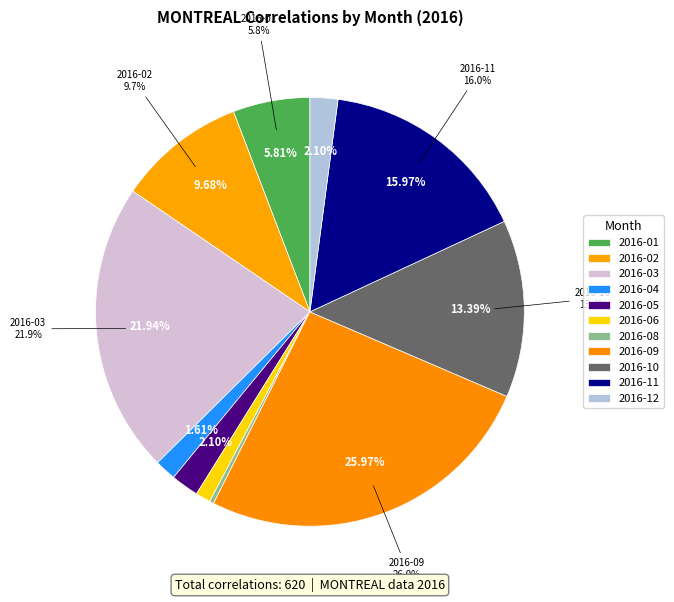

What is the change in value from 2016-01 to 2016-09?

+125